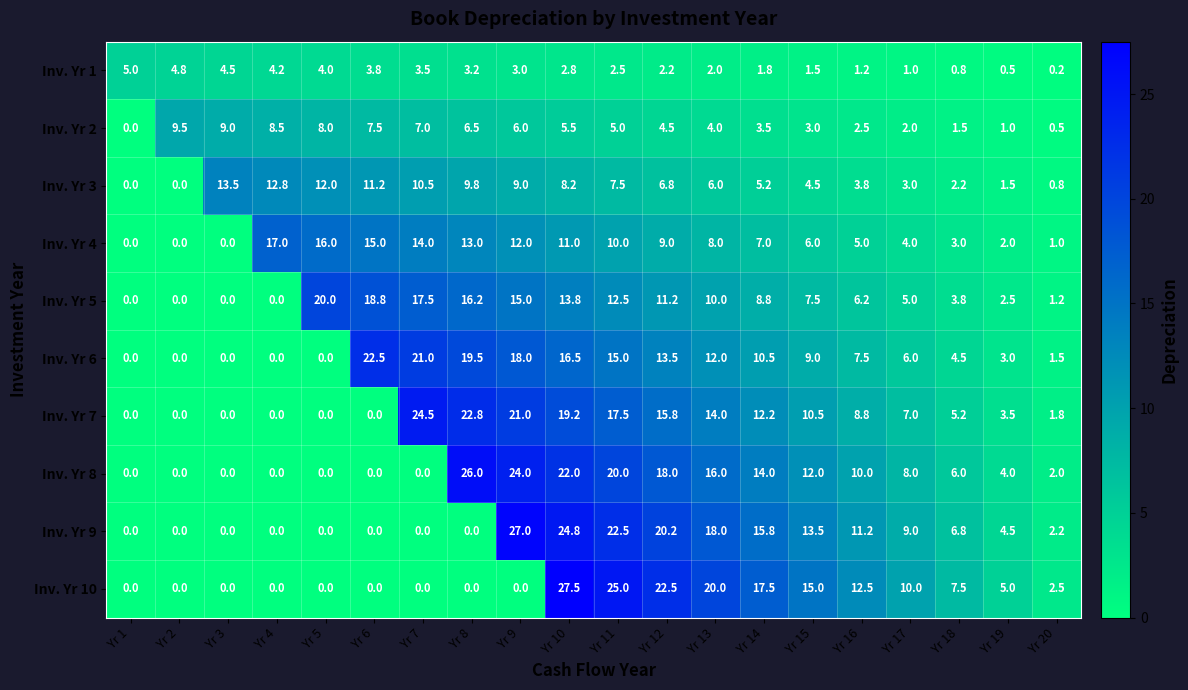

At which label does Inv. Yr 8 first exceed 8?

Yr 8